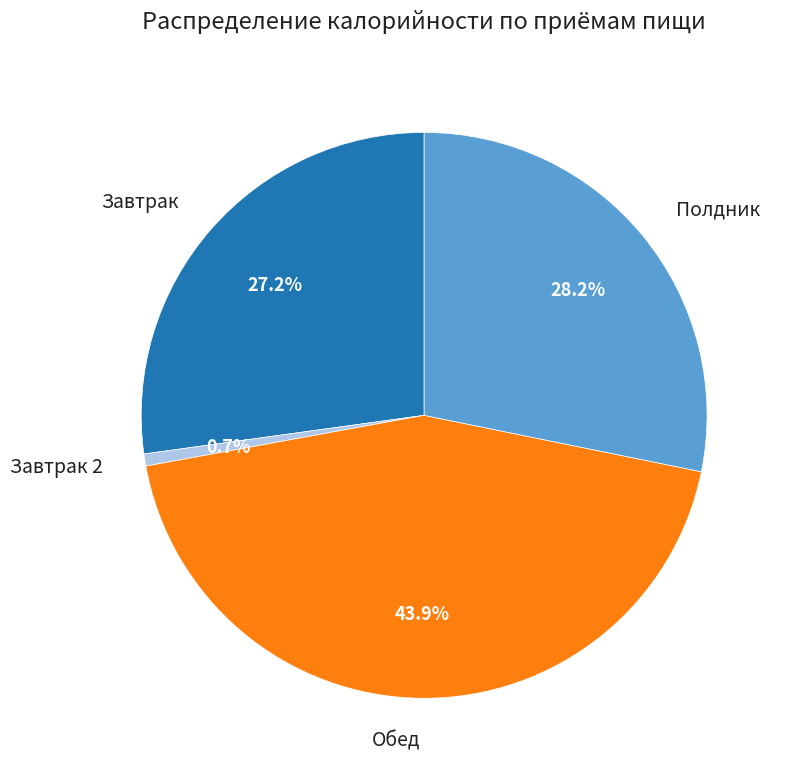

To the nearest percent, what is the difference between the Завтрак and Обед slice percentages?

17%